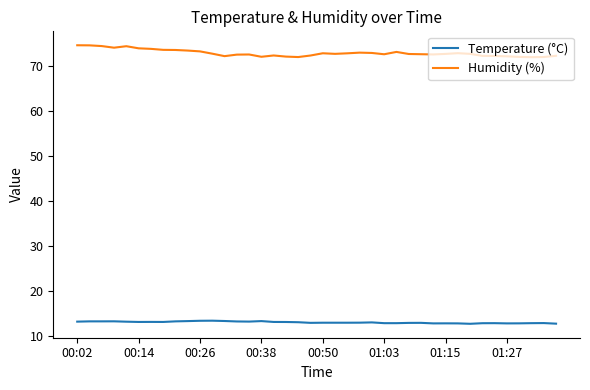

Which series has the widest spread of values?

Humidity (%)